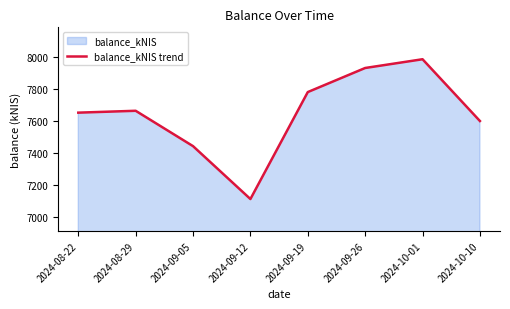

What is the difference between the maximum and second lowest values?

544.6